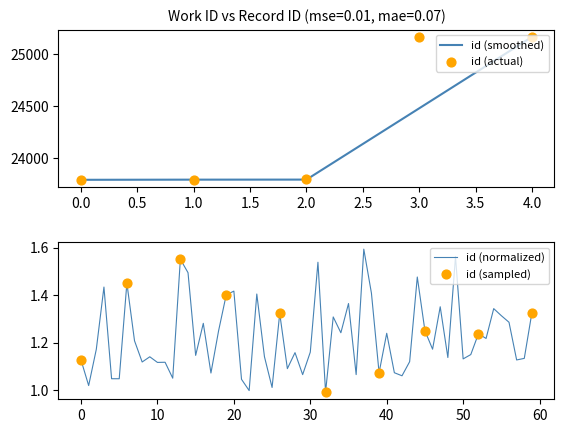

The value of id (smoothed) at 0.0 is 31354.7. True or false?

False